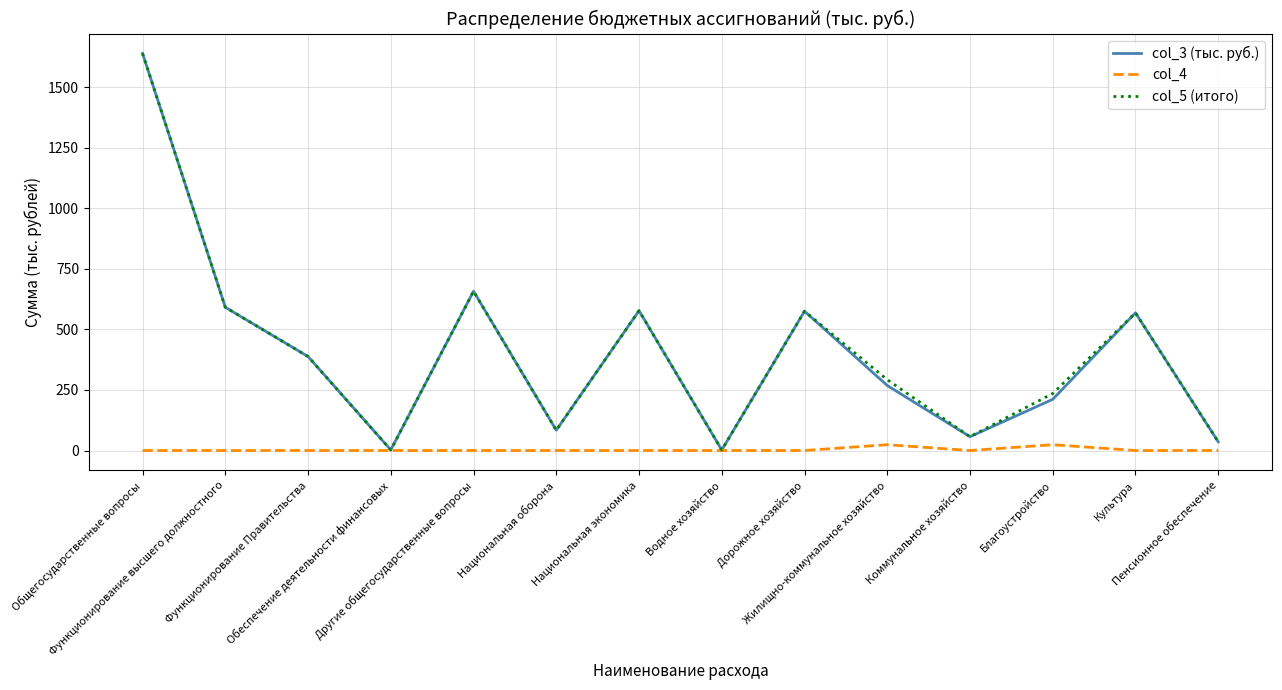

True or false: col_4 has more than 1 interior local peaks.

True